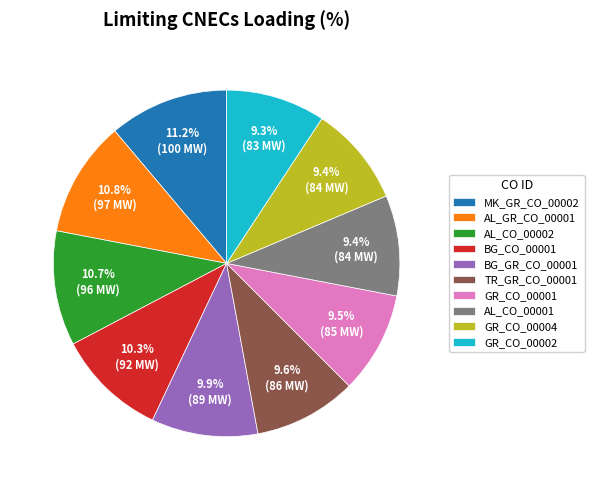

To the nearest percent, what is the difference between the largest and smallest slice percentages?

2%